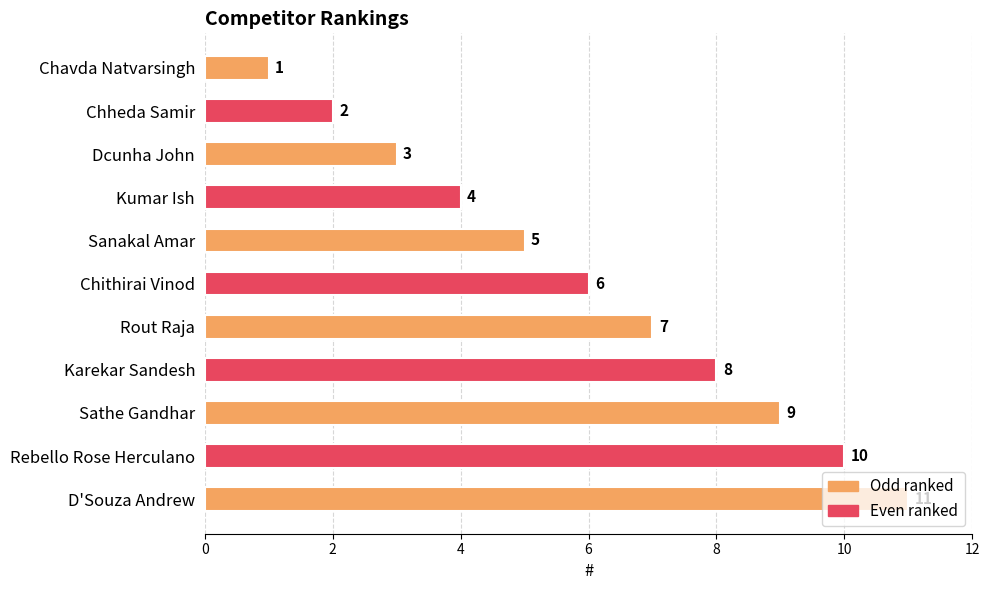

List the labels in order of value, largest first.

D'Souza Andrew, Rebello Rose Herculano, Sathe Gandhar, Karekar Sandesh, Rout Raja, Chithirai Vinod, Sanakal Amar, Kumar Ish, Dcunha John, Chheda Samir, Chavda Natvarsingh